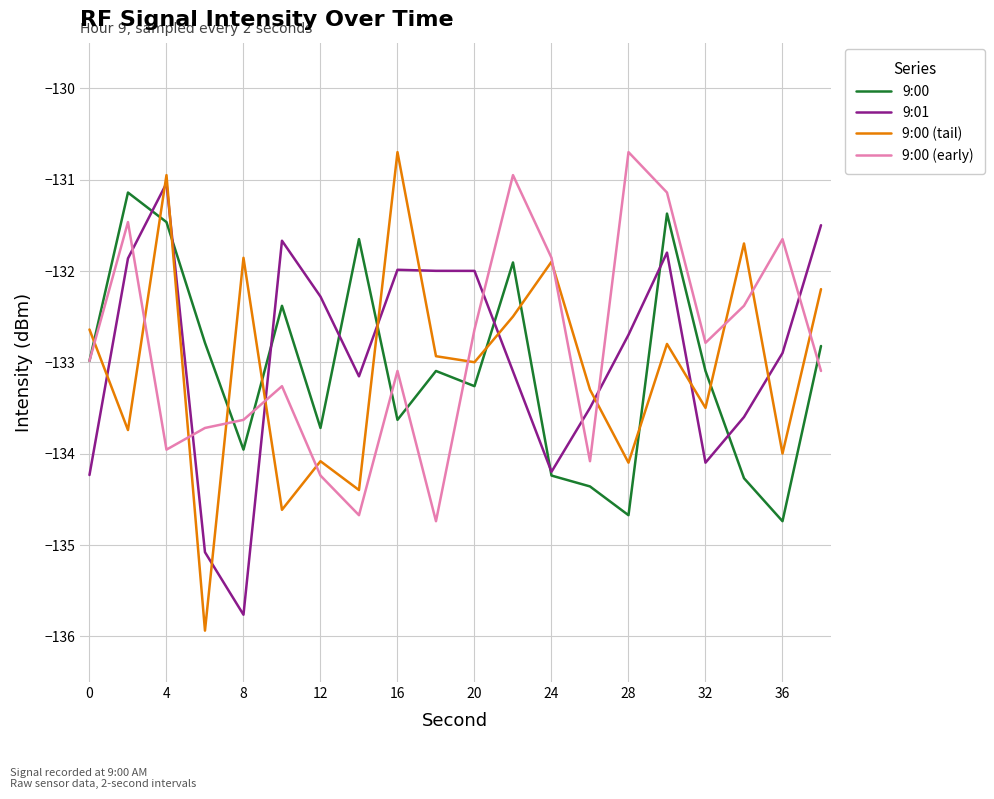

How many values in the 9:00 (early) series exceed -132?

6